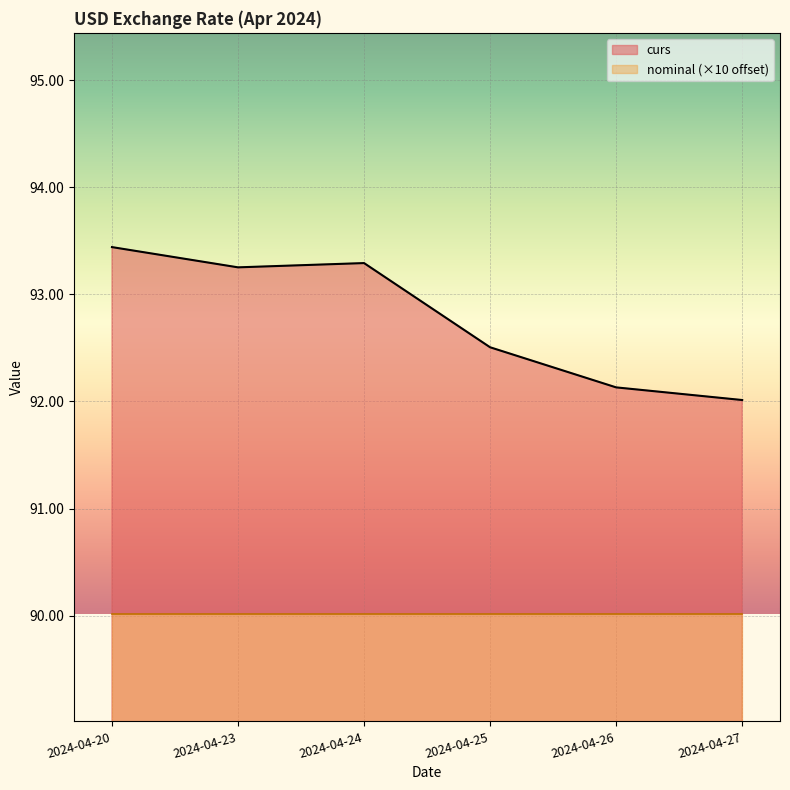

List the labels in order of value, smallest first.

2024-04-27, 2024-04-26, 2024-04-25, 2024-04-23, 2024-04-24, 2024-04-20